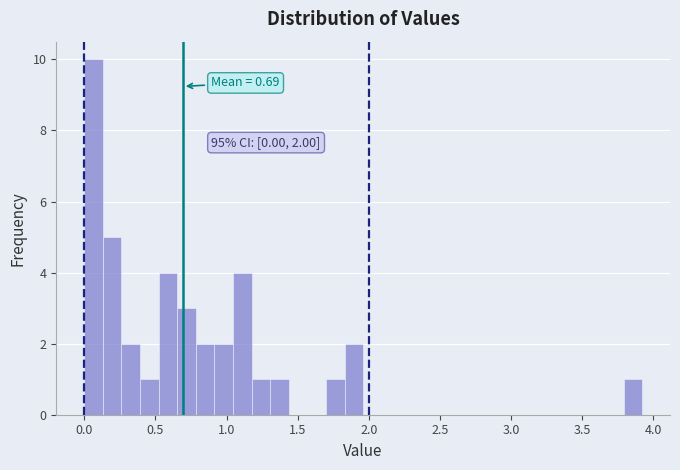

Around what value on the x-axis is the tallest bar? Give the approximate position of its centre, as read against the axis.

0.05